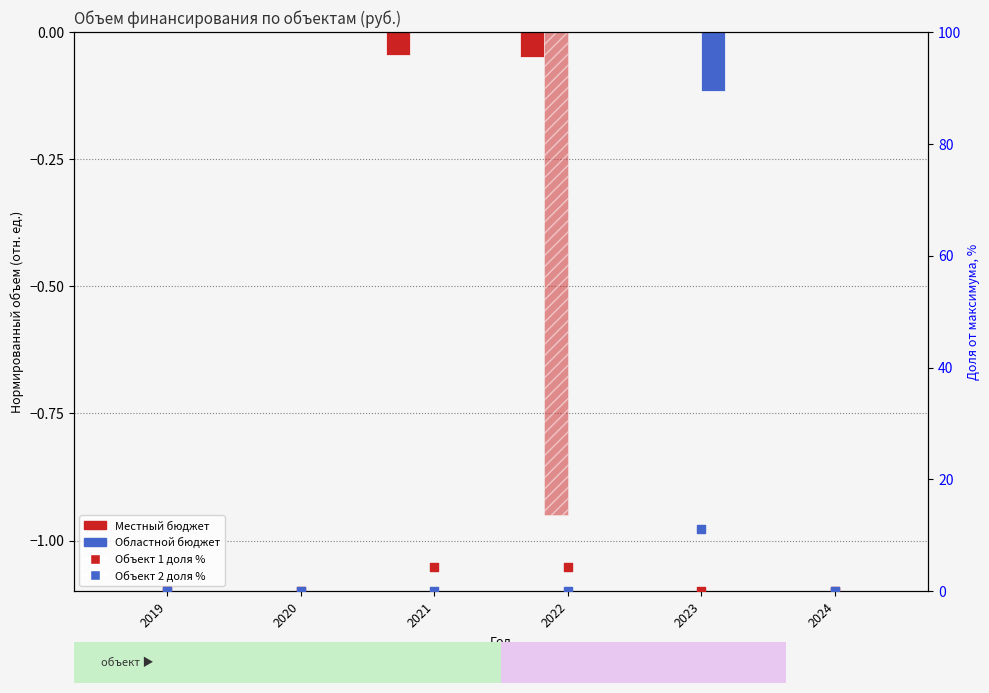

Which series has the widest spread of Y values?

Объект 2 всего (доля %)